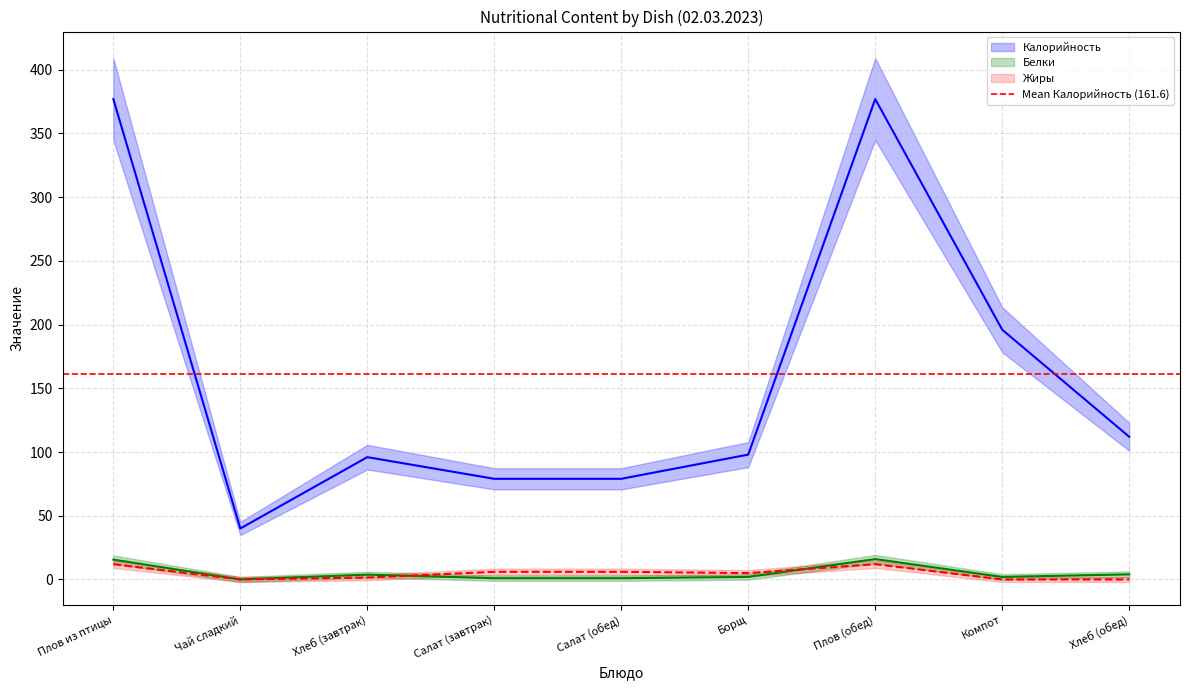

Where is the first local maximum for Белки?

Хлеб (завтрак)